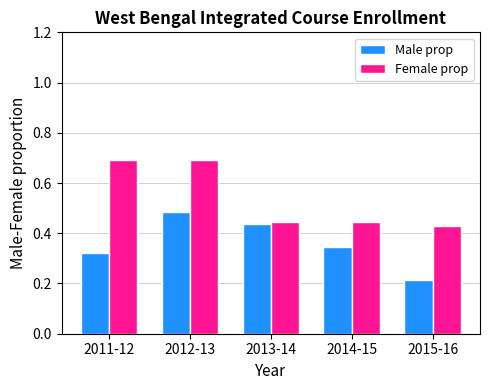

Between 2011-12 and 2013-14, which series saw the biggest shift?

Female prop